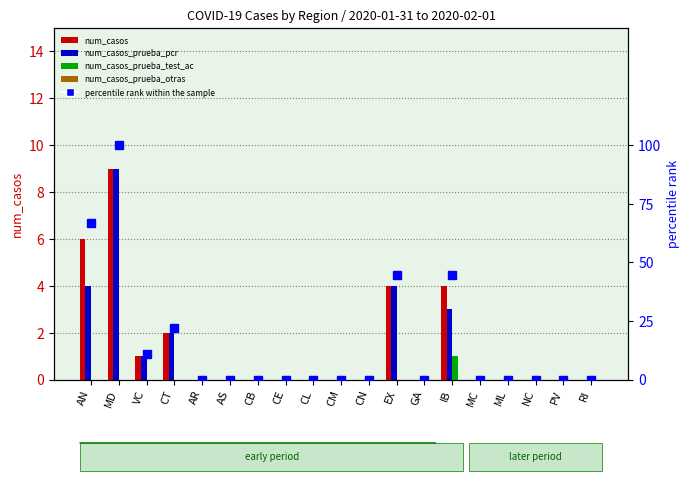

Which series has the largest total across all categories?

percentile rank within the sample